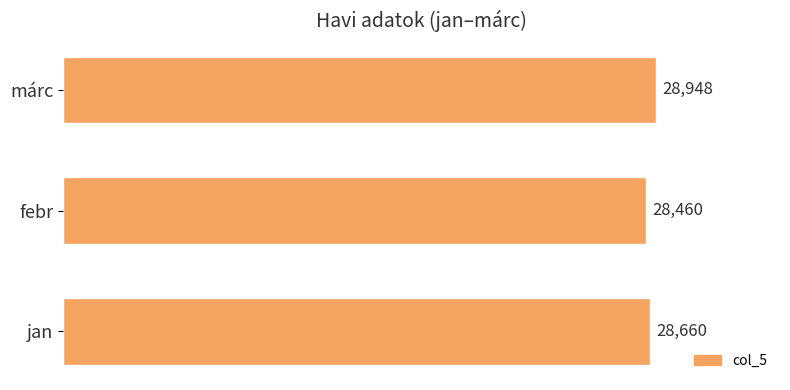

At which category does the chart reach its peak across all series?

márc